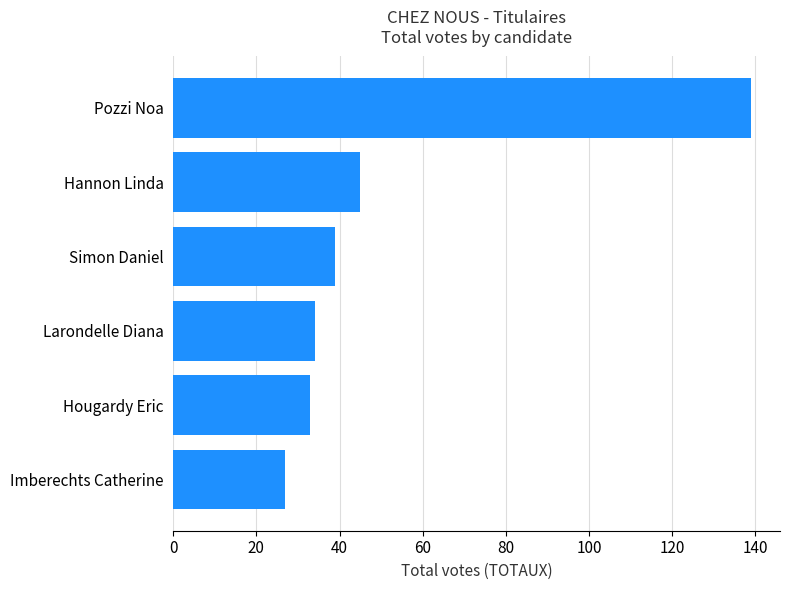

How many bars are there in total?

6